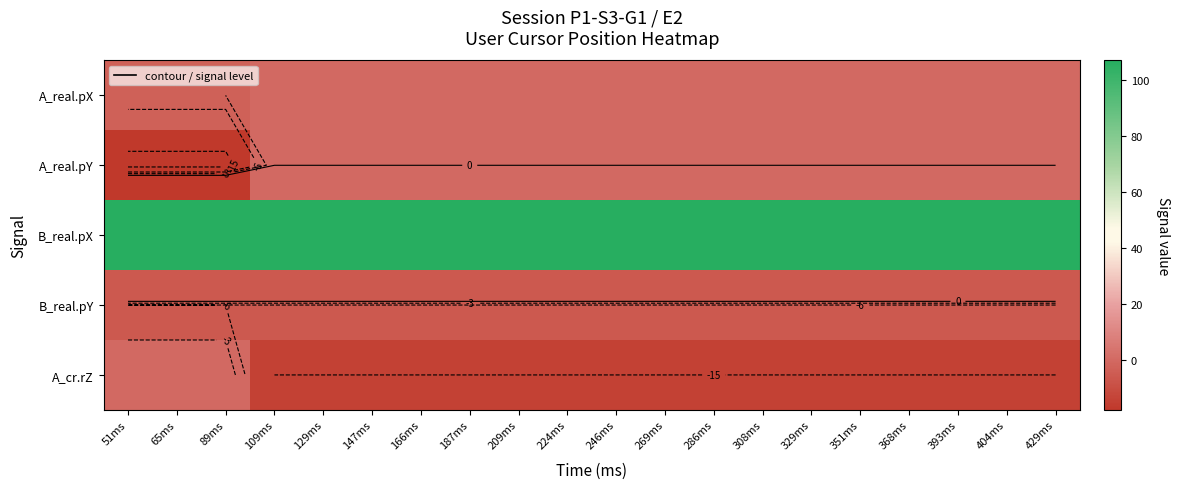

How many data points does each series have?

20